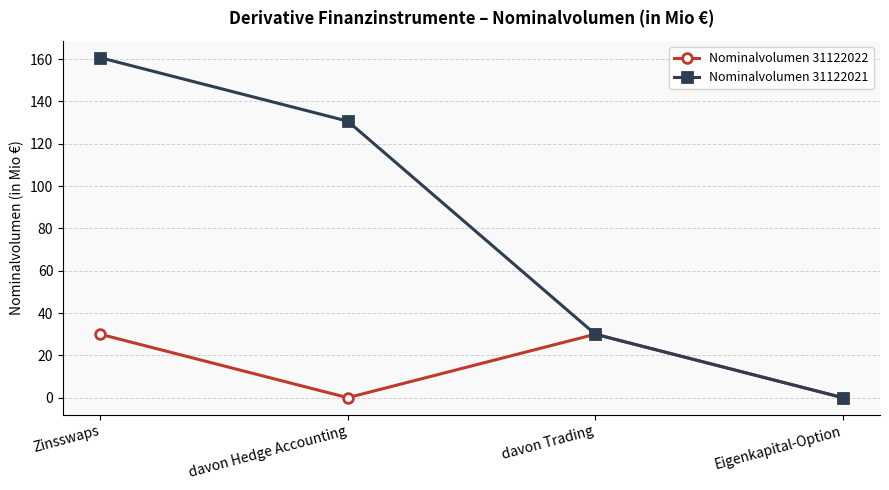

Which series has the widest spread of values?

Nominalvolumen 31122021